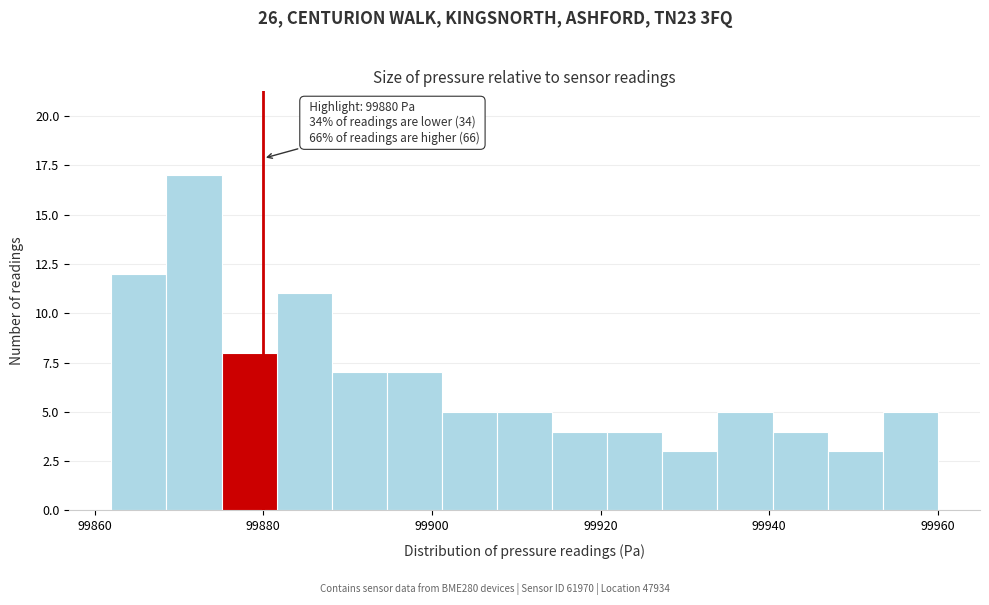

Around what value on the x-axis is the tallest bar? Give the approximate position of its centre, as read against the axis.

99872